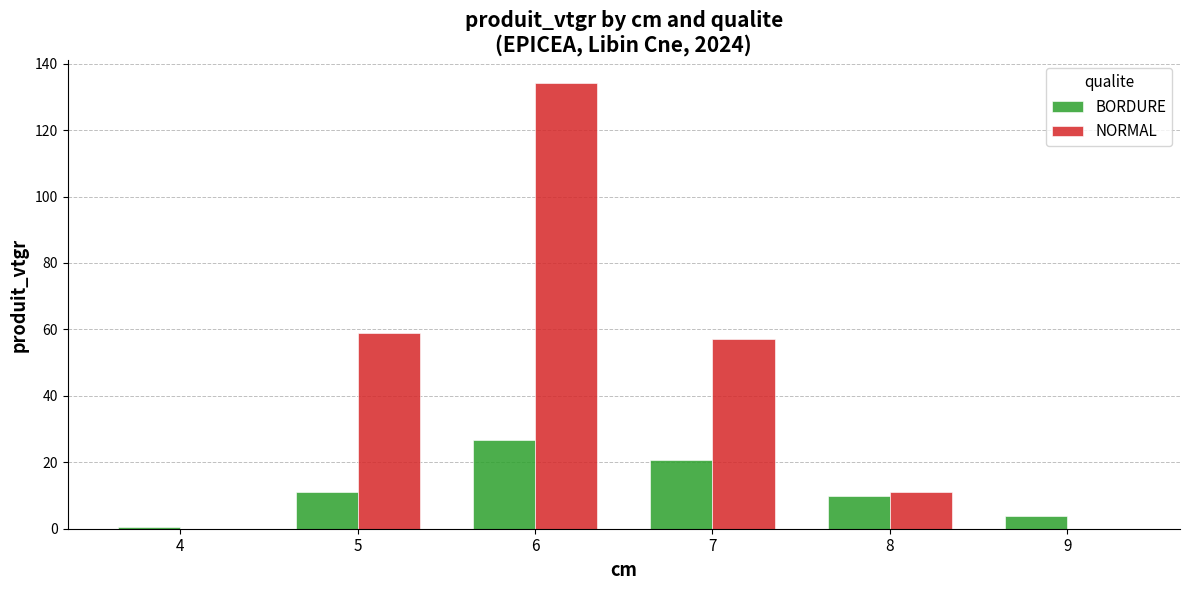

Reading right to left, what are all the values shown in this chart?

BORDURE: 9=4.0	8=9.7	7=20.6	6=26.8	5=10.9	4=0.5
NORMAL: 9=0.0	8=11.2	7=57.1	6=134.3	5=59.0	4=0.0